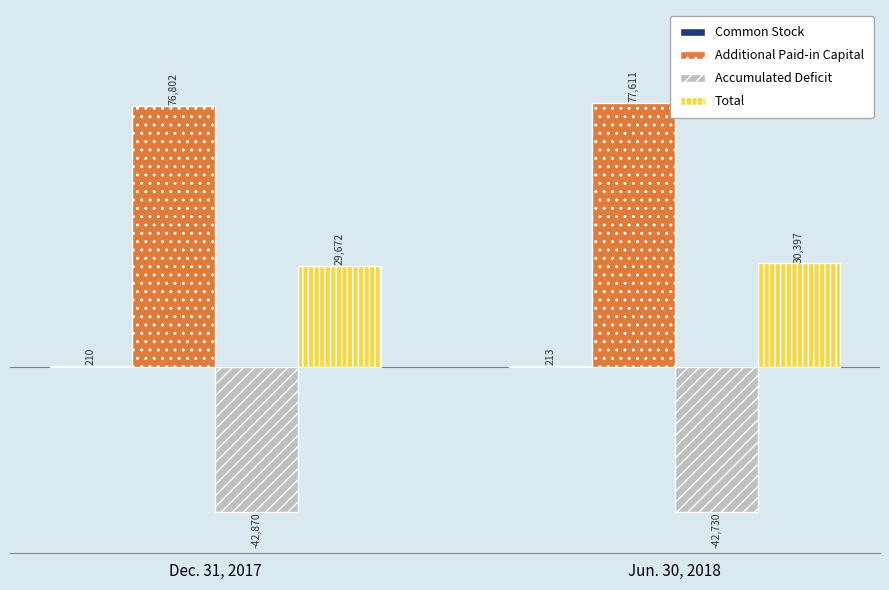

How many groups of bars are there?

2